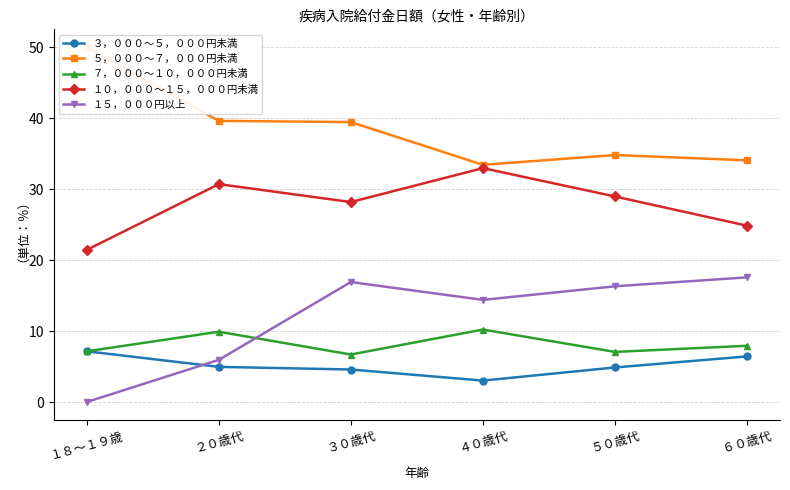

Is the value of １５，０００円以上 at ６０歳代 greater than the value of ３，０００～５，０００円未満 at ４０歳代?

Yes